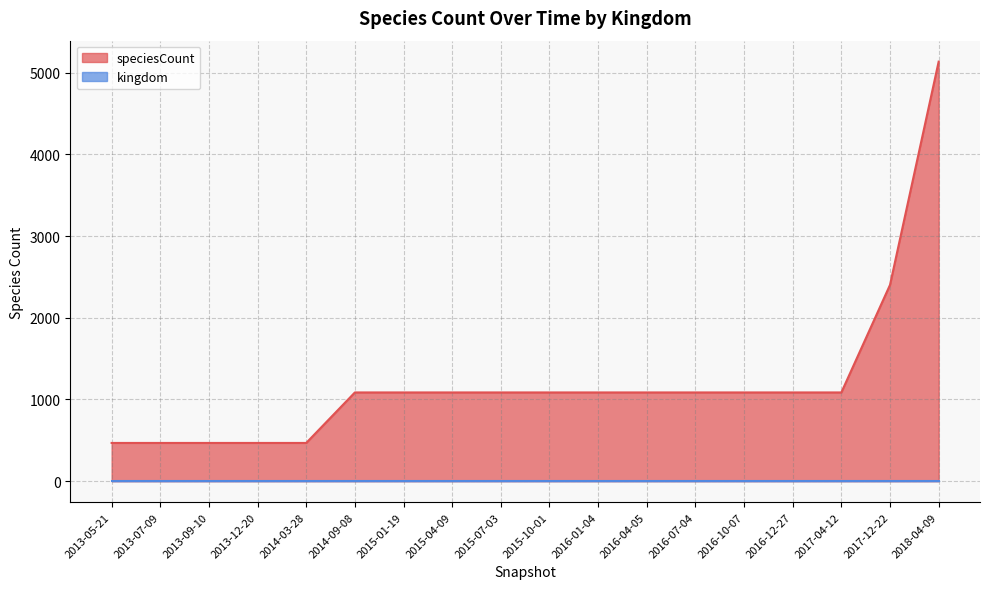

Which category has the highest value across all series?

2018-04-09